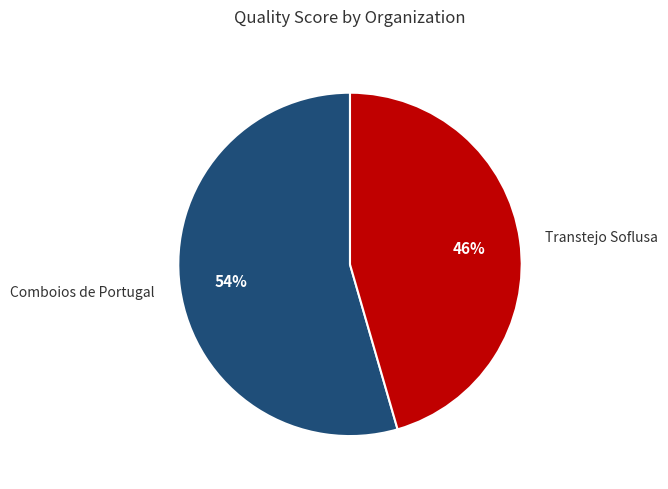

To the nearest percent, what is the average slice percentage?

50%